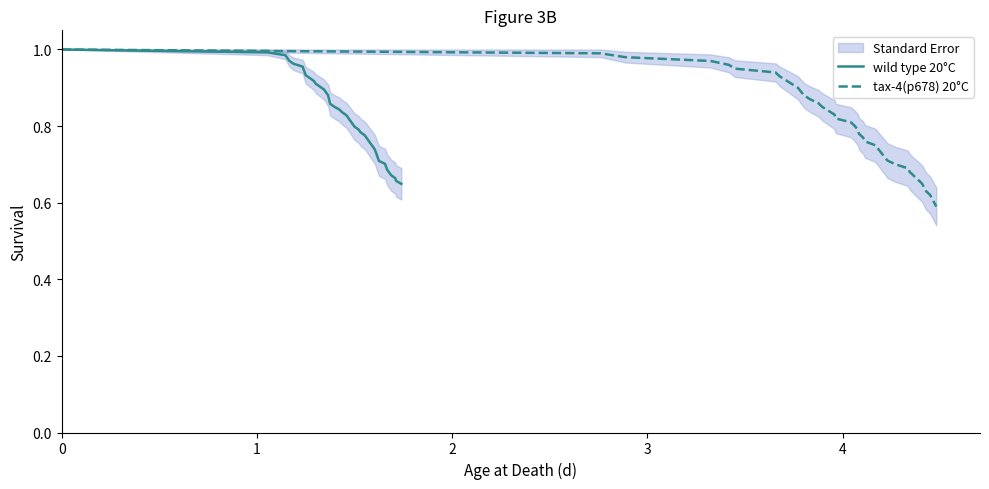

Which series has the largest range (max minus min)?

tax-4(p678) 20°C